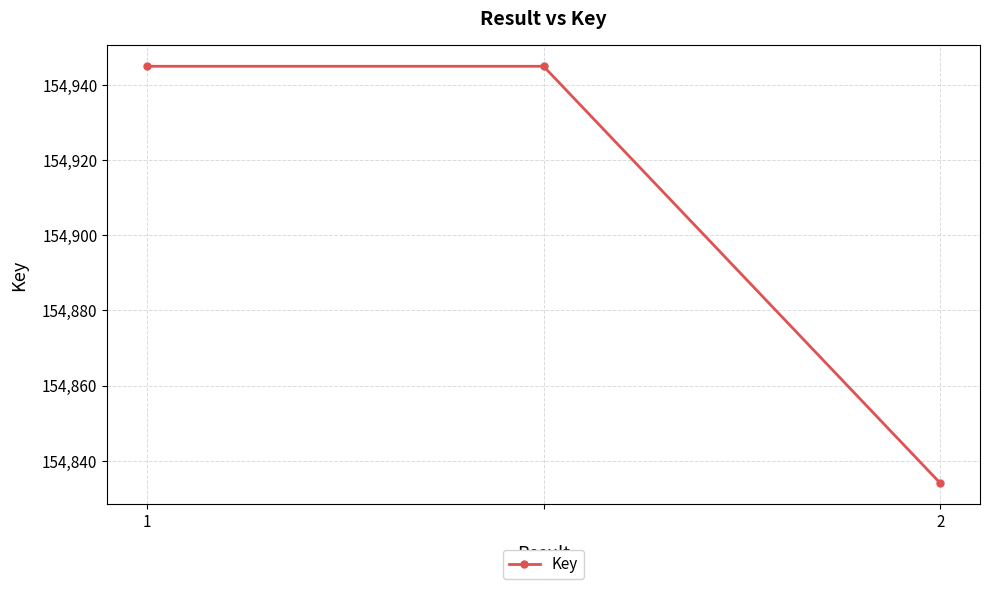

What is the value of the 1st point from the left?

154945